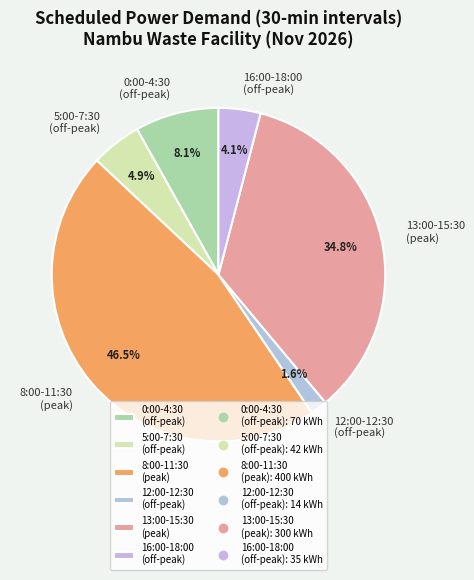

Approximately how many times larger is the value at 5:00-7:30 (off-peak) compared to 0:00-4:30 (off-peak)?

0.6